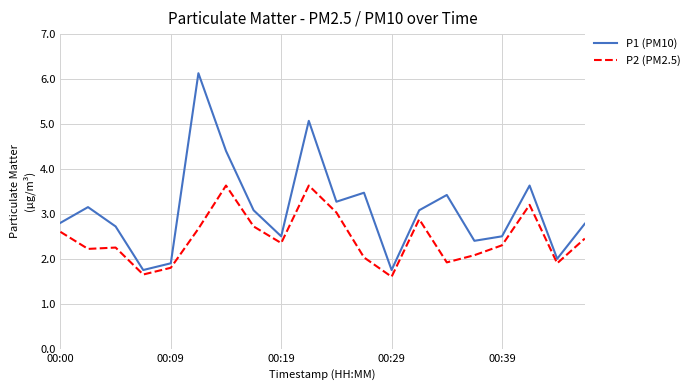

Which series has the largest range (max minus min)?

P1 (PM10)